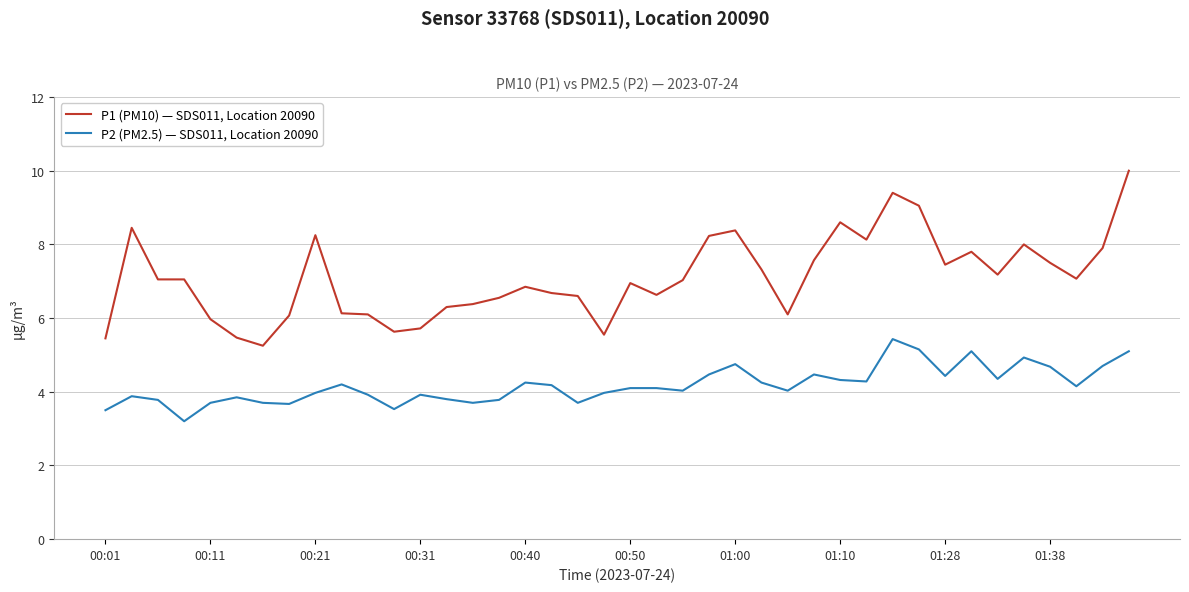

What is the smallest value displayed?

3.2